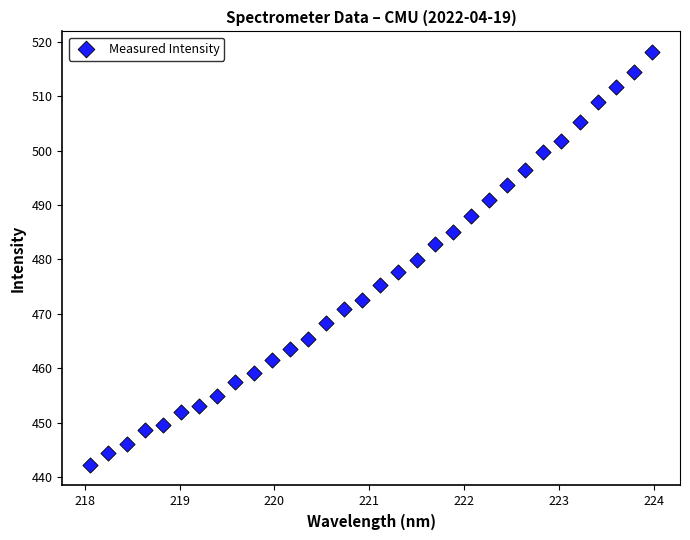

What is the range of X values (max minus min)?

5.9